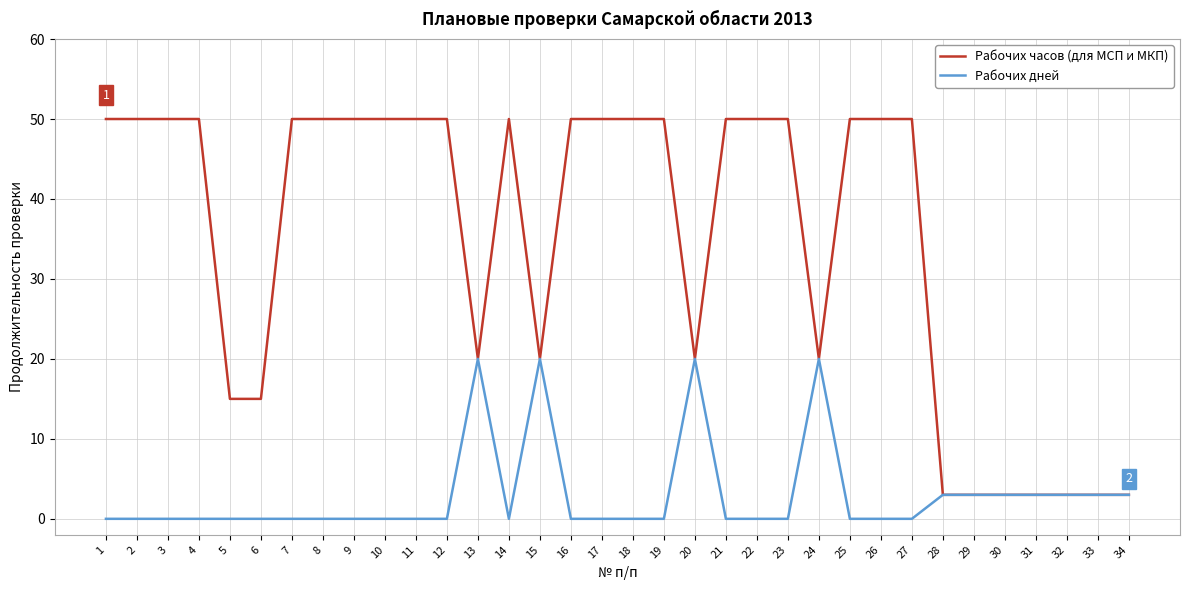

Rank the series by their average value, from lowest to highest.

Рабочих дней, Рабочих часов (для МСП и МКП)